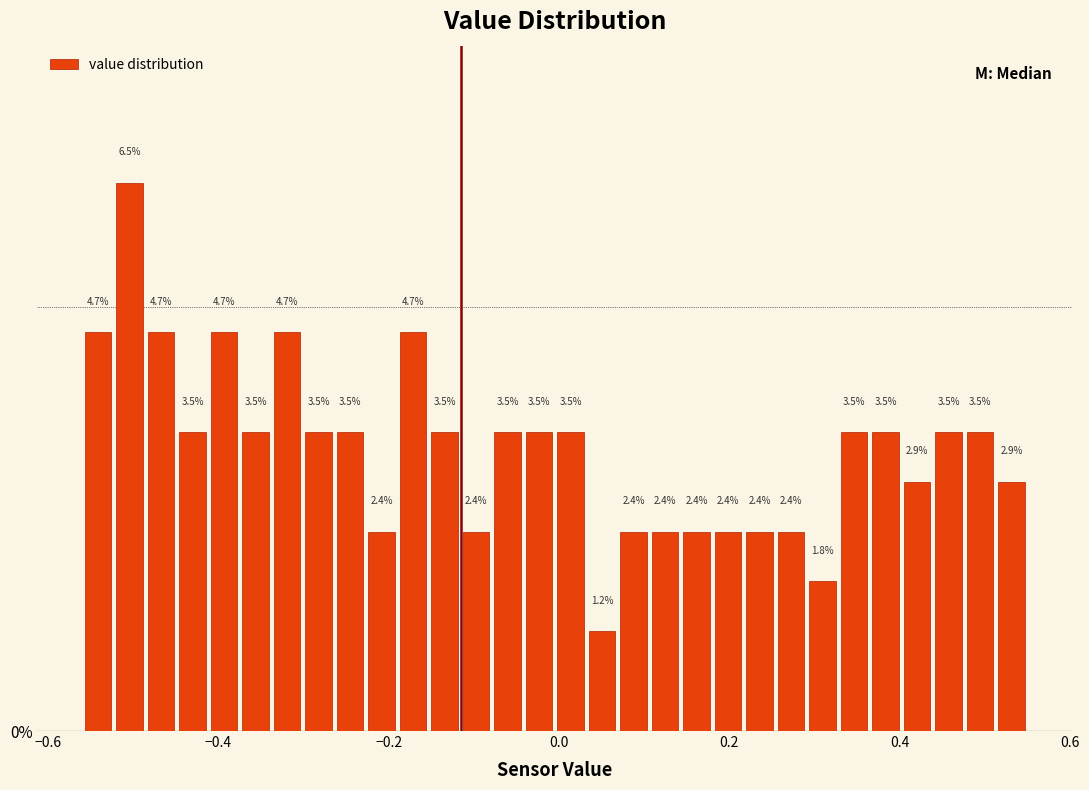

Around what value on the x-axis is the tallest bar? Give the approximate position of its centre, as read against the axis.

-0.50